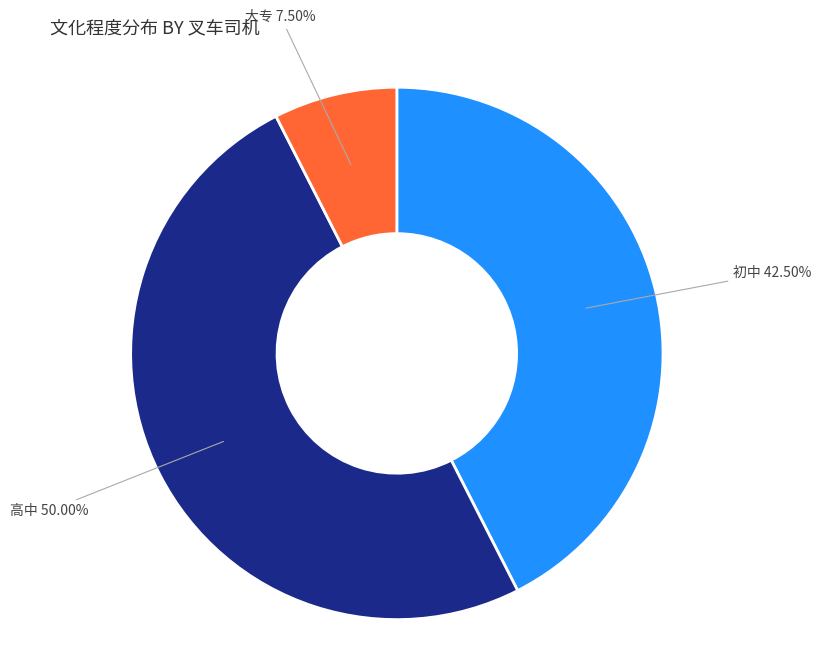

Which category has the biggest portion of the pie?

高中